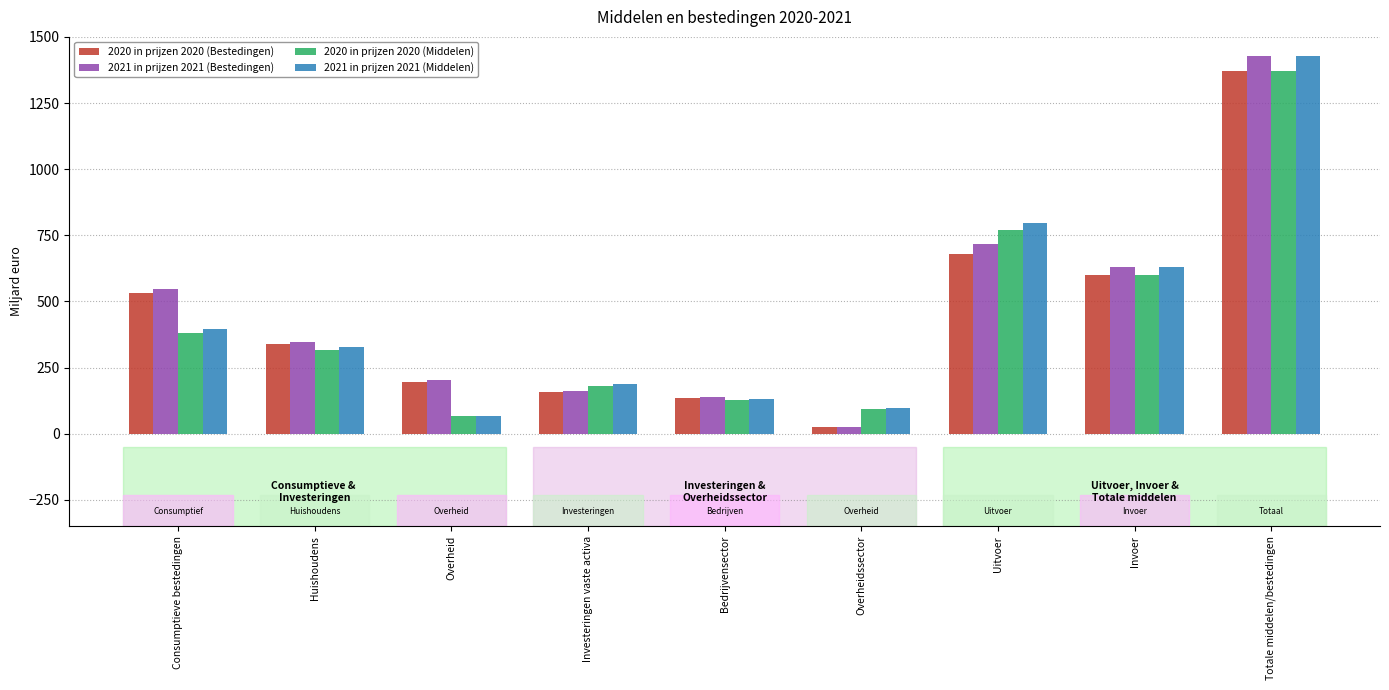

What are all the series names shown in the legend?

2020 in prijzen 2020 (Bestedingen), 2021 in prijzen 2021 (Bestedingen), 2020 in prijzen 2020 (Middelen), 2021 in prijzen 2021 (Middelen)